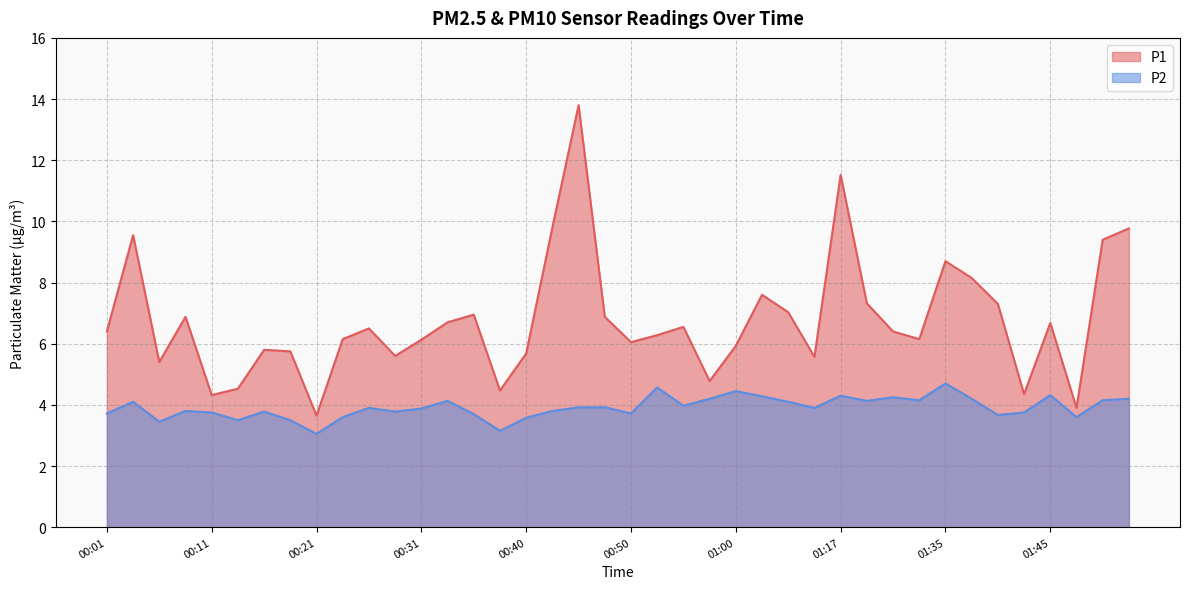

How many data points in P1 are less than 6?

14